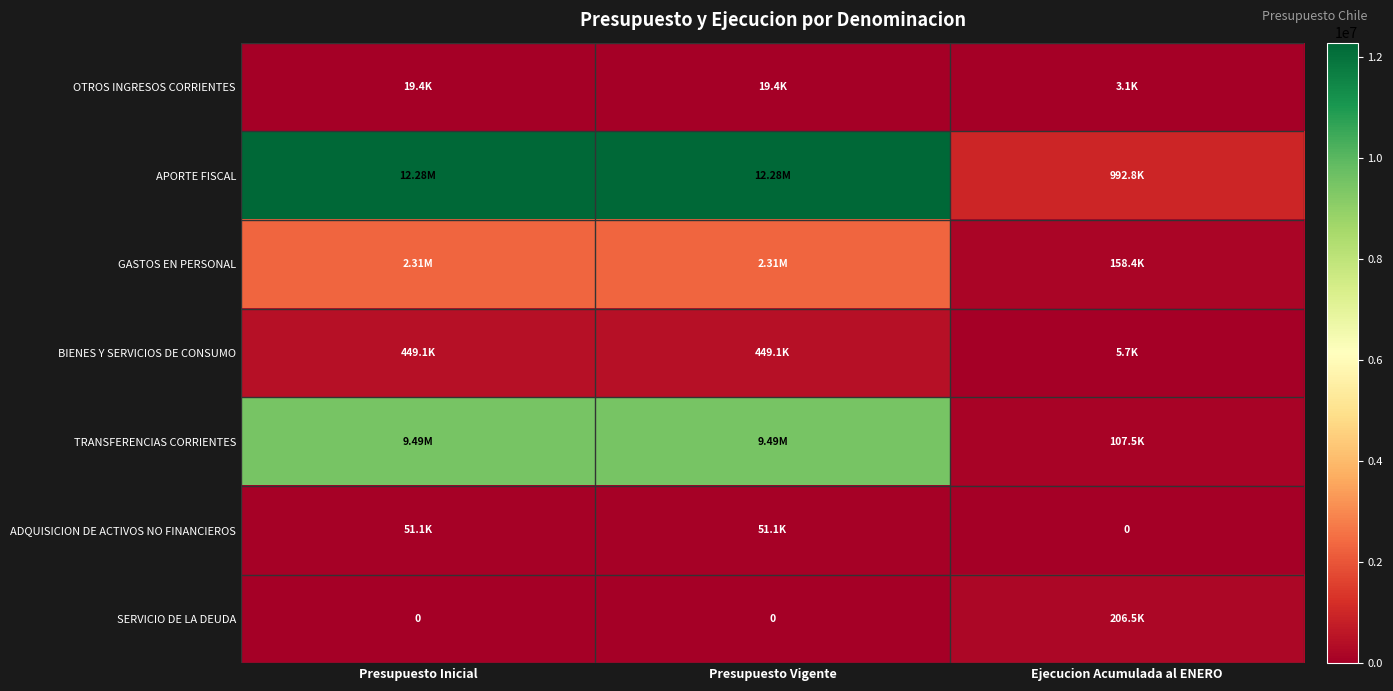

At which label is OTROS INGRESOS CORRIENTES closest to 11244?

Presupuesto Inicial